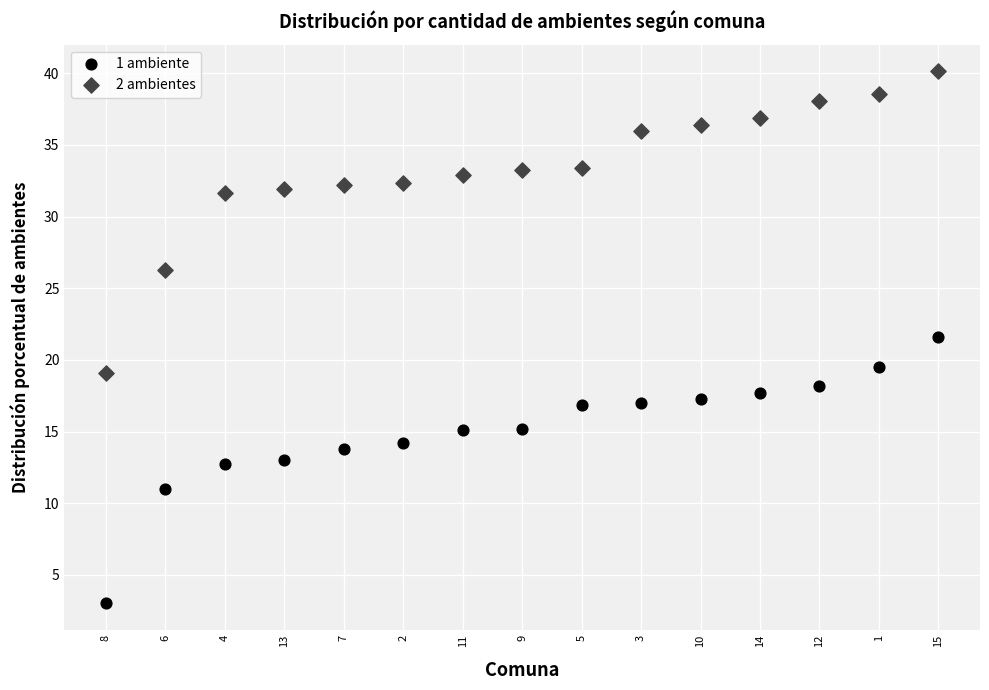

Across all data points, what is the range of Y values (max minus min)?

37.1